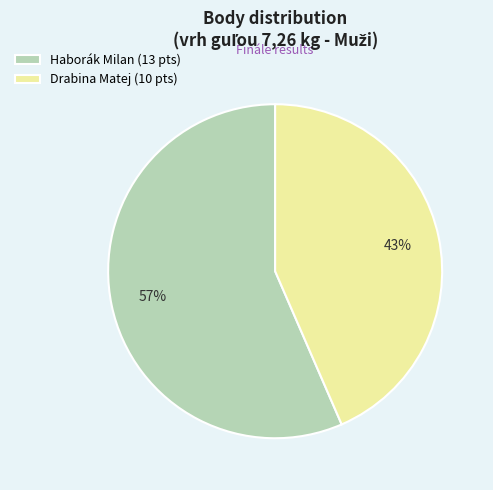

Between Drabina Matej (10 pts) and Haborák Milan (13 pts), which is larger?

Haborák Milan (13 pts)